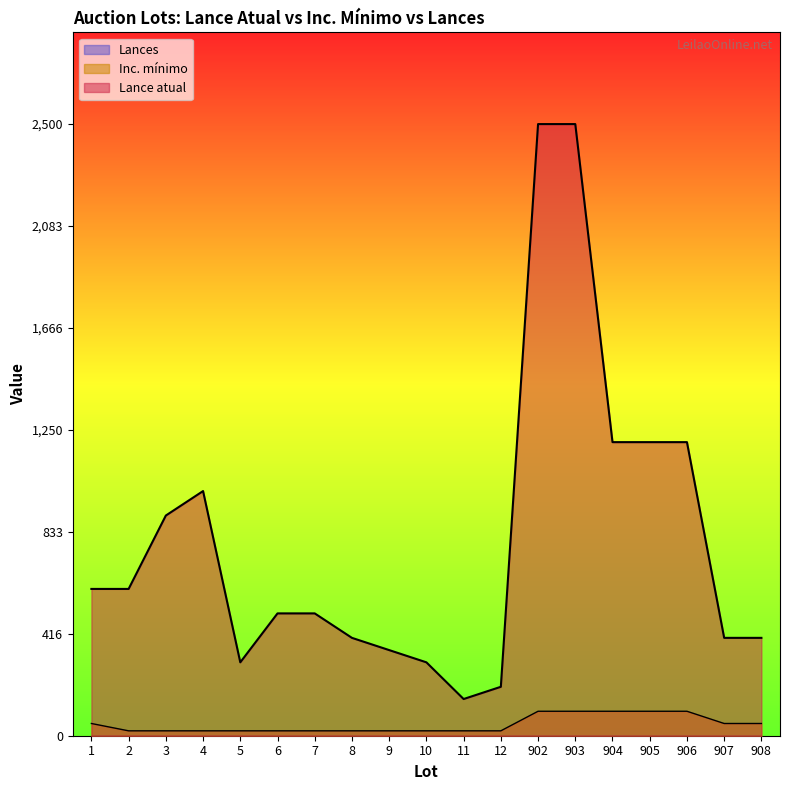

True or false: Lance atual and Inc. mínimo intersect in this chart.

False